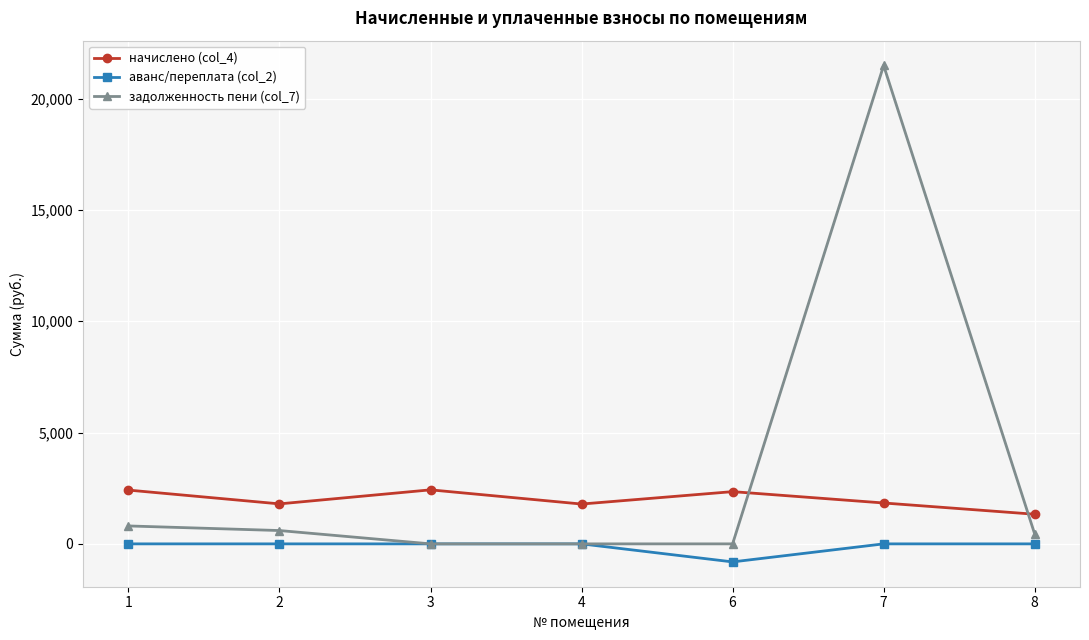

What is the sum of all начислено (col_4) values?

13941.8